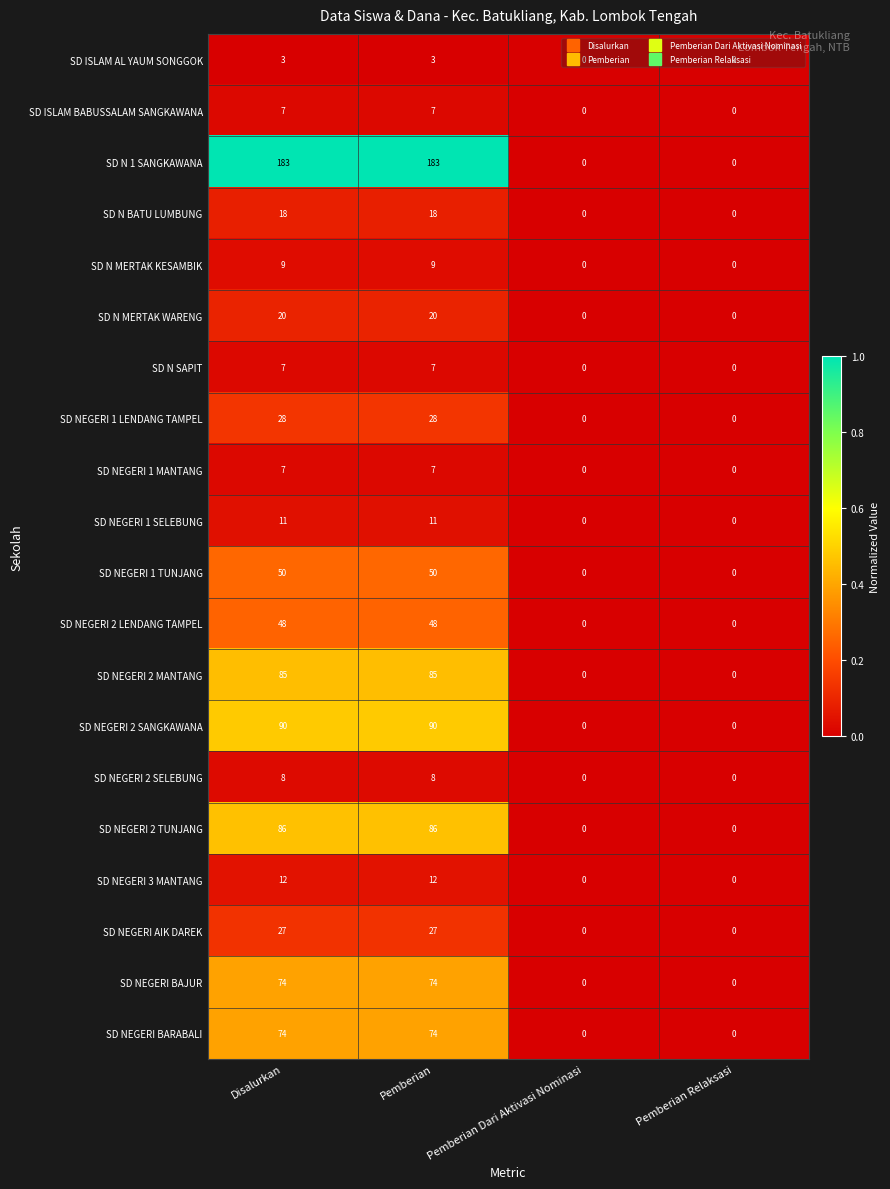

What is the approximate value of SD N MERTAK KESAMBIK at Pemberian?

9